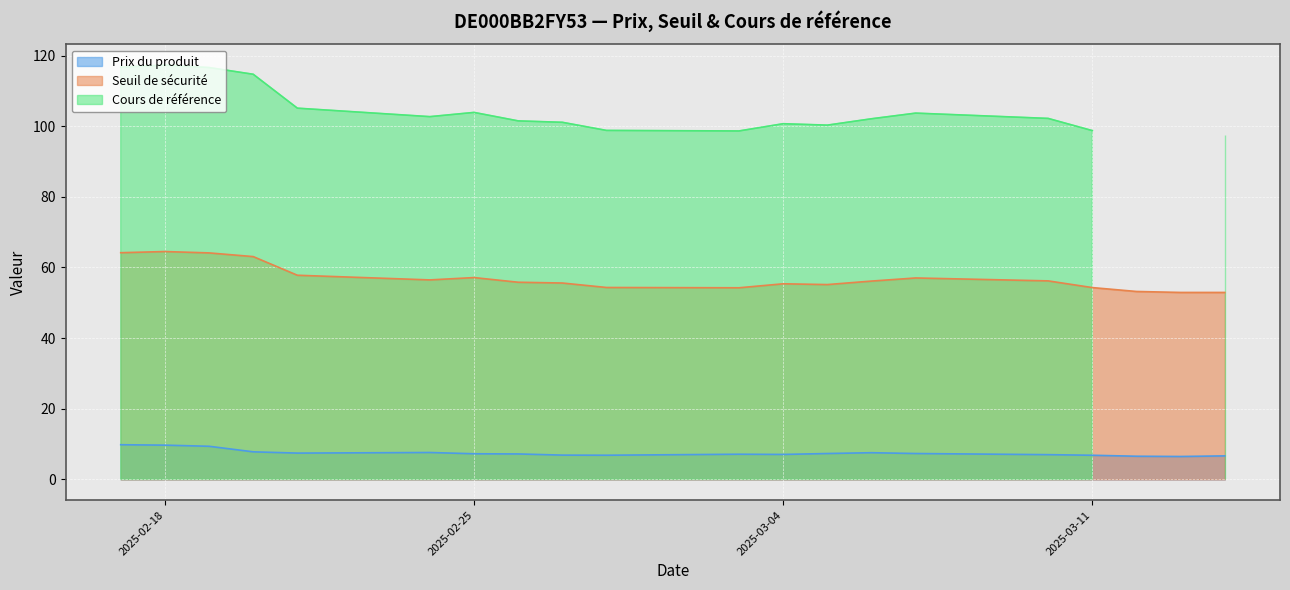

True or false: Seuil de sécurité and Prix du produit intersect in this chart.

False